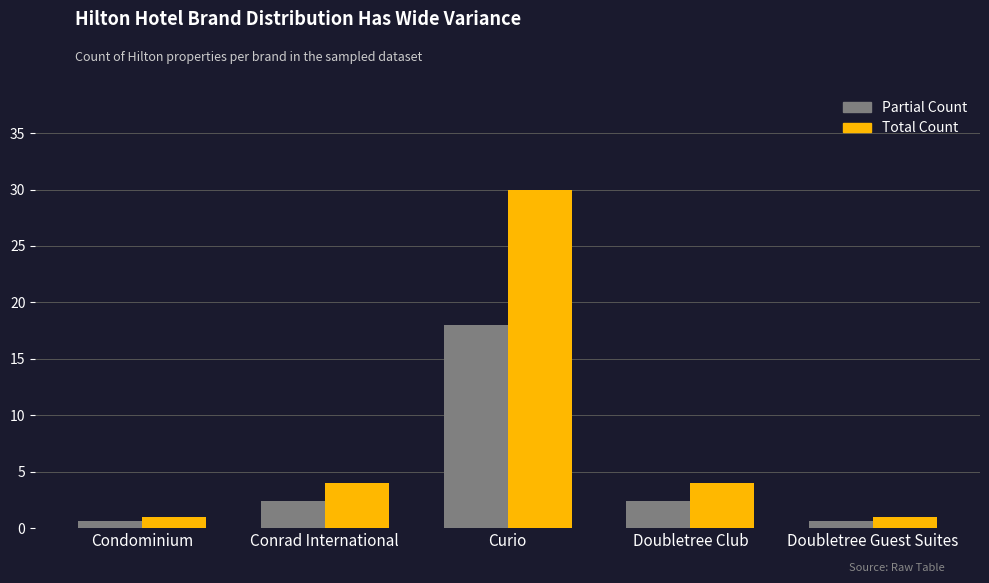

Reading left to right, list all the values displayed in this chart.

Partial Count: 0.6	2.4	18.0	2.4	0.6
Total Count: 1.0	4.0	30.0	4.0	1.0